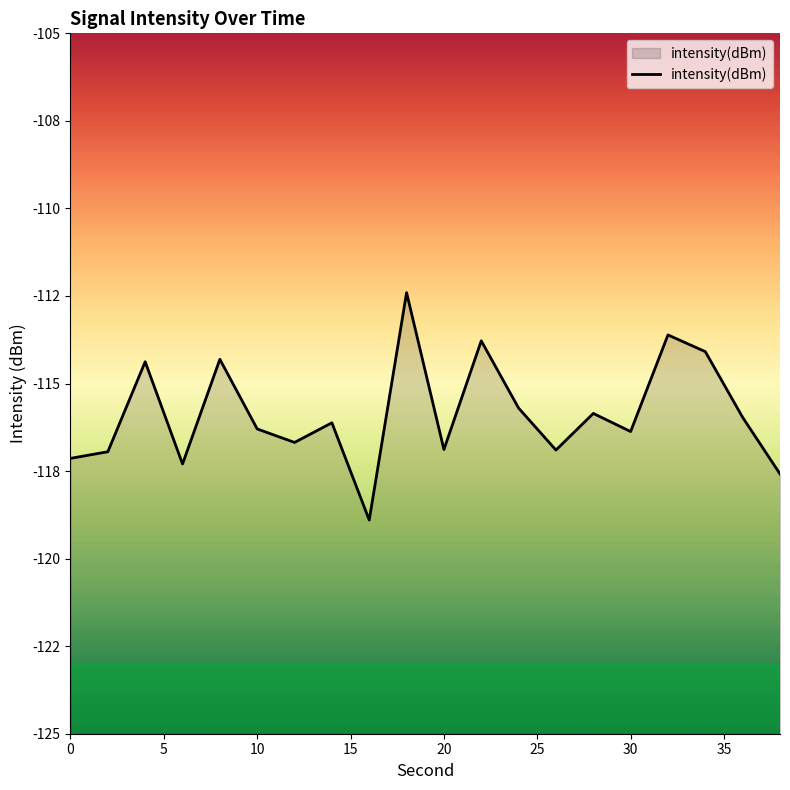

Where is the first local minimum?

6